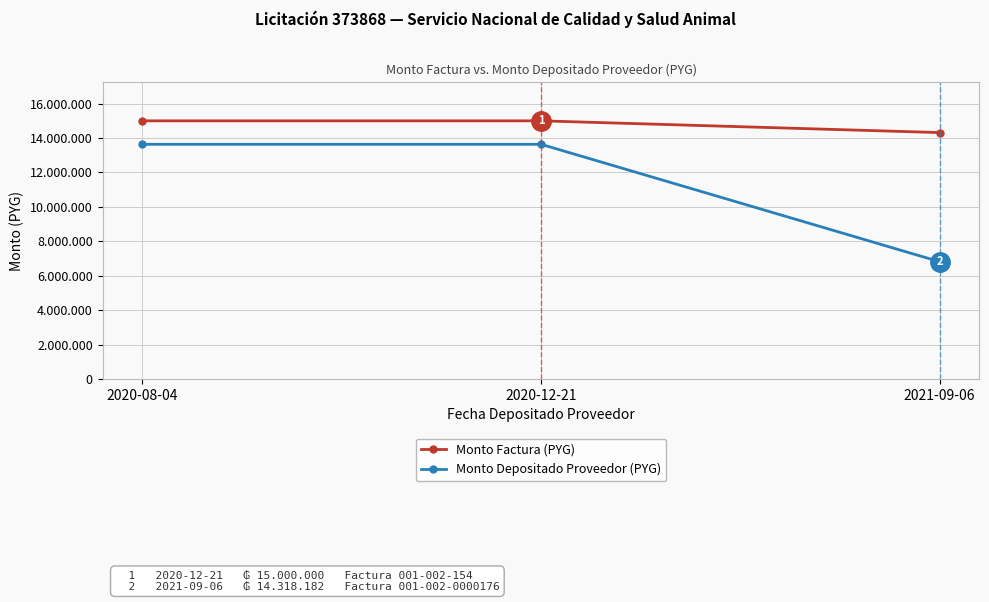

What position from the right is 2021-09-06?

1